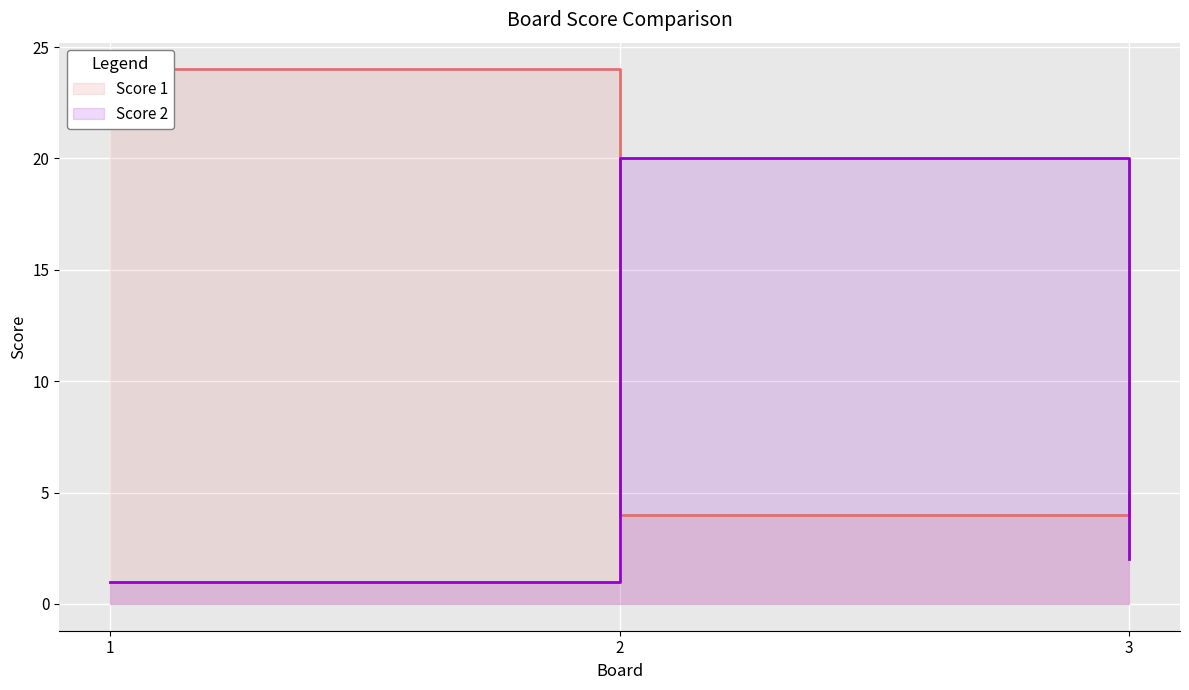

At which label does Score 2 first exceed 2?

2